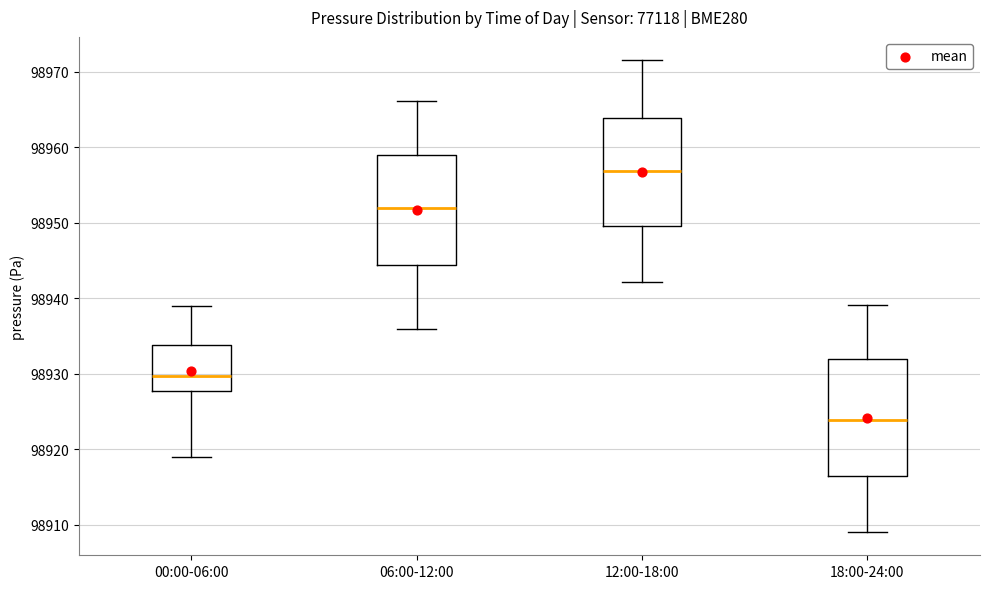

Where does the median line of the box for 12:00-18:00 sit on the y-axis? The values are not printed on the chart, so give them approximately, as read against the axis.

98957